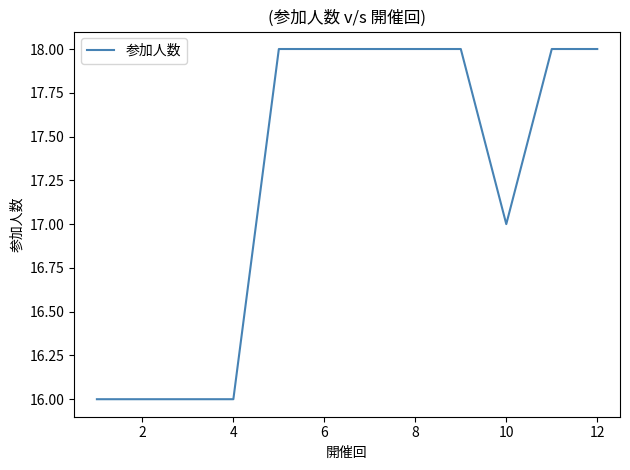

What is the minimum value shown in the chart?

16